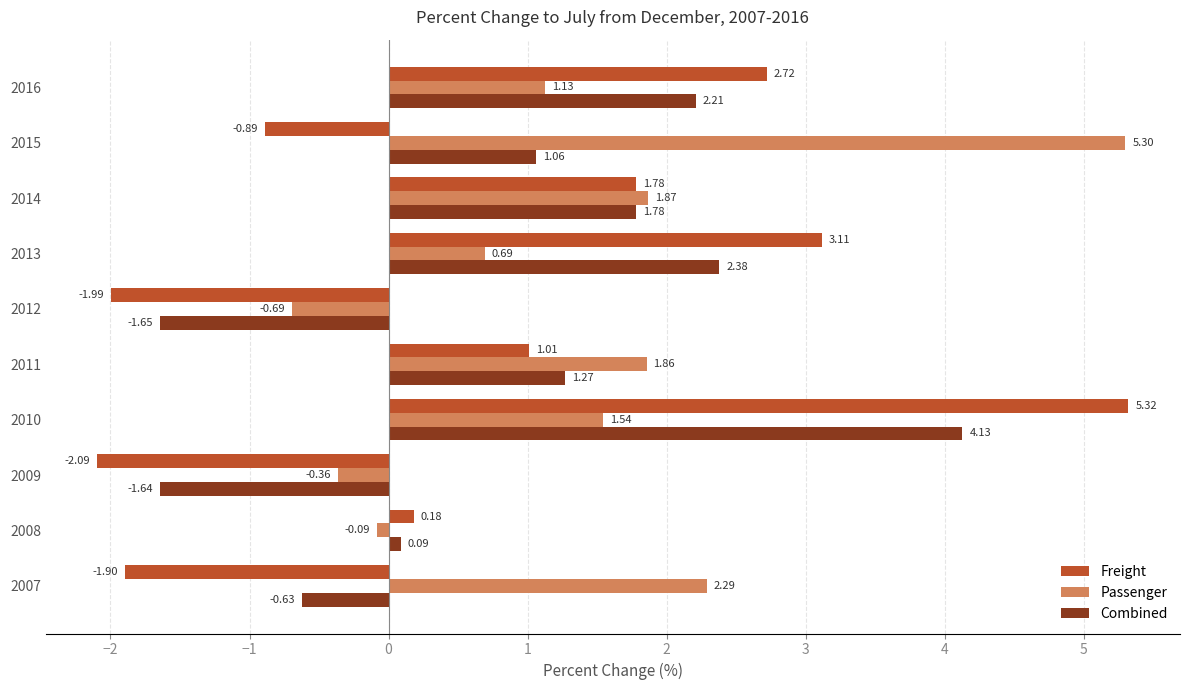

Is the value of Passenger at 2010 greater than the value of Combined at 2010?

No